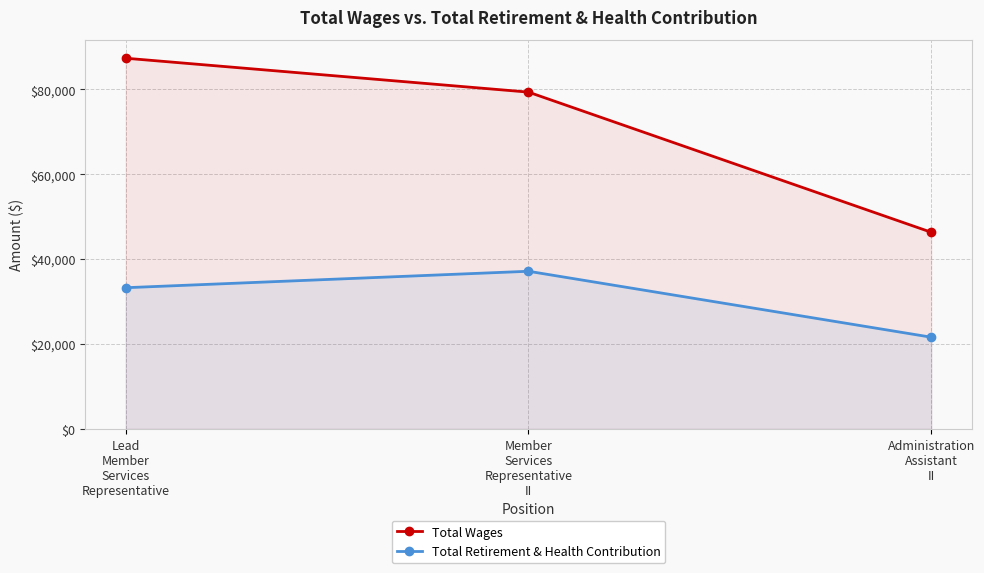

What is the maximum value shown in the chart?

87321